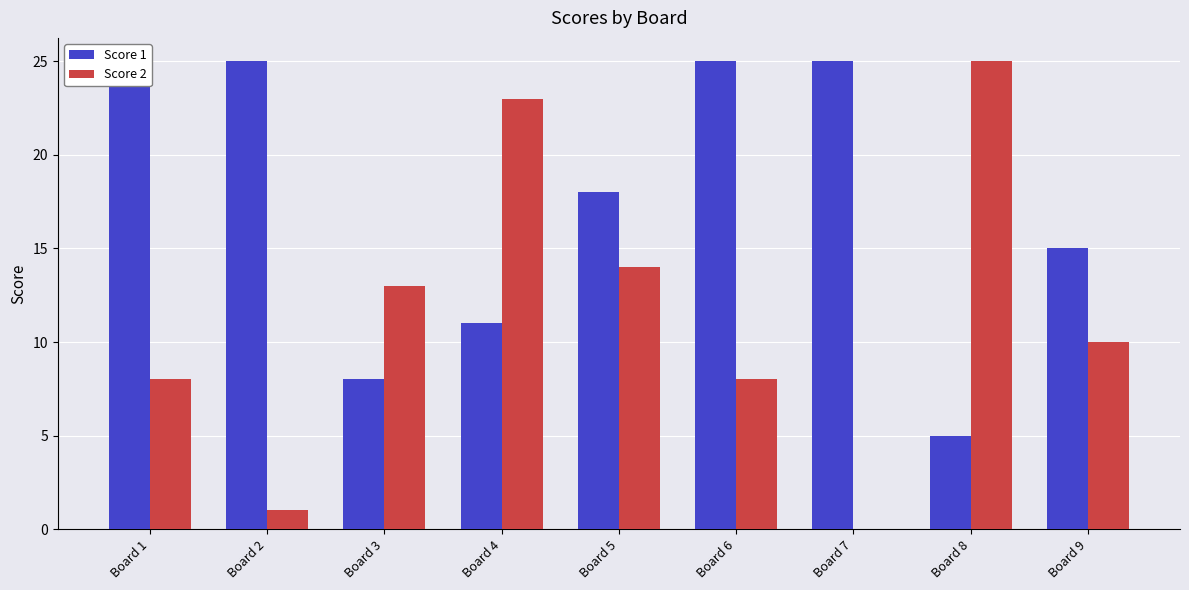

What is the value of the Score 1 bar at the 9th from the left?

15